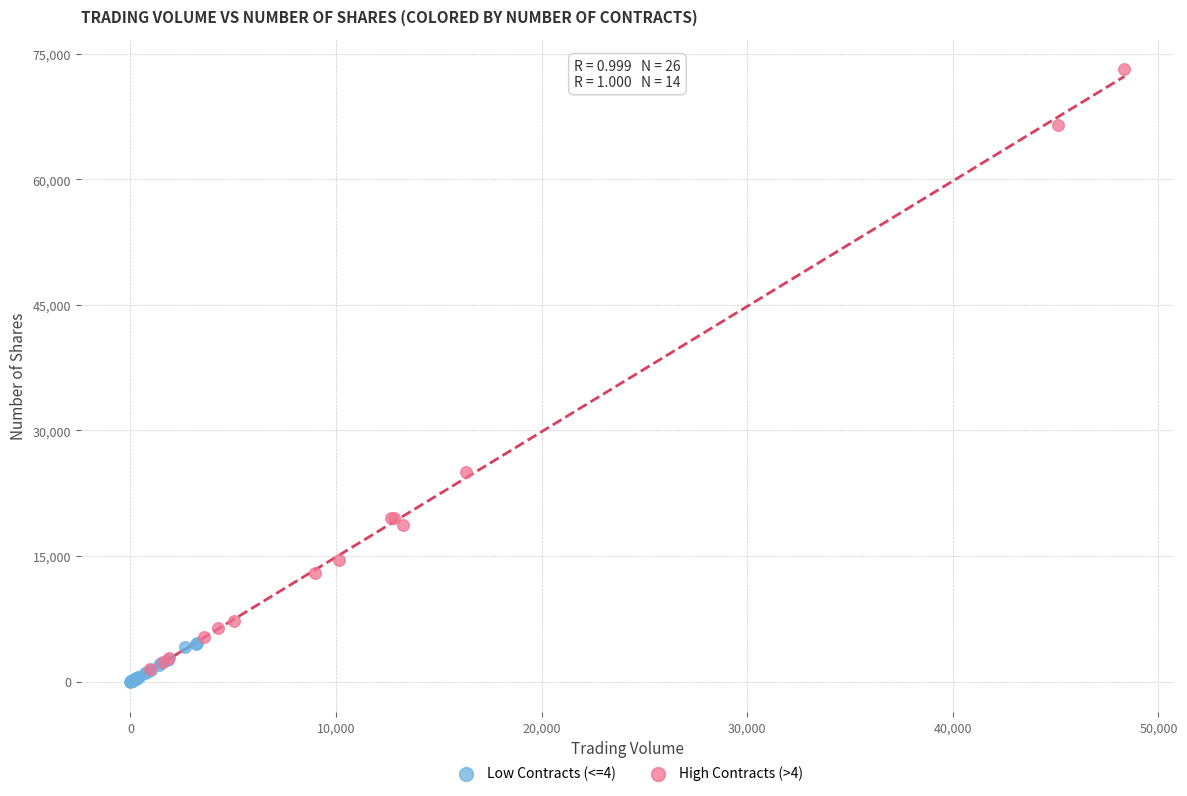

Which series contains the highest Y value?

High Contracts (>4)